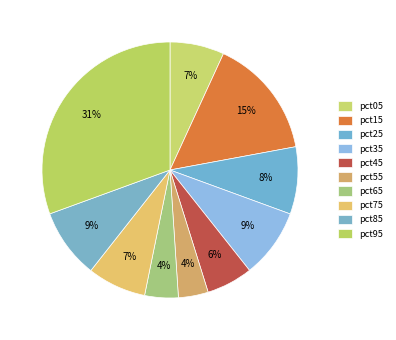

Does pct15 account for over 50% of the chart?

No